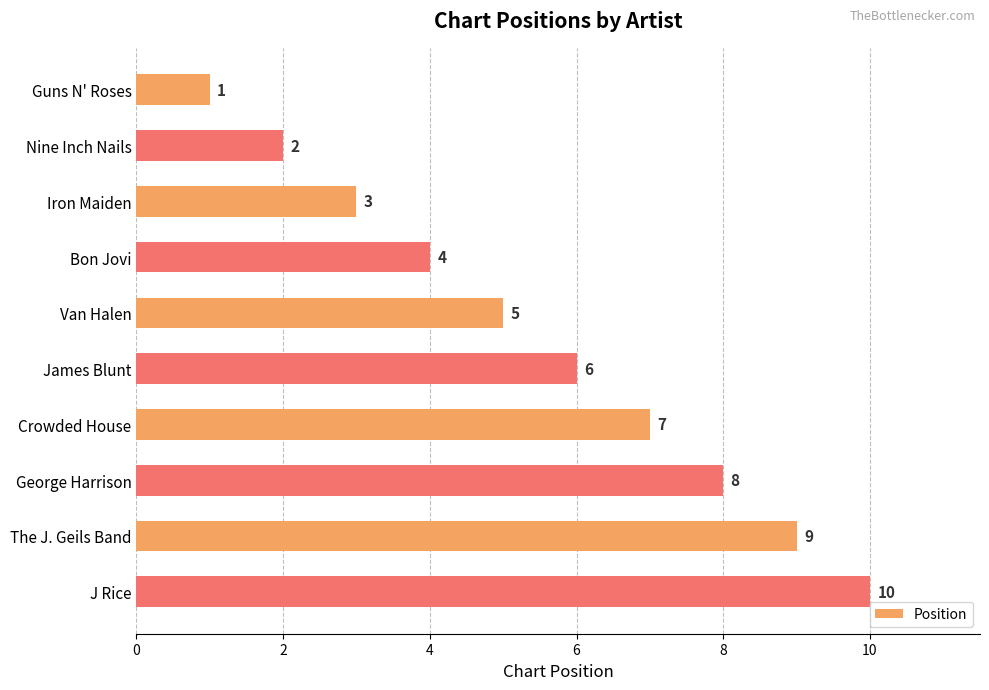

The value at Nine Inch Nails is 2. True or false?

True